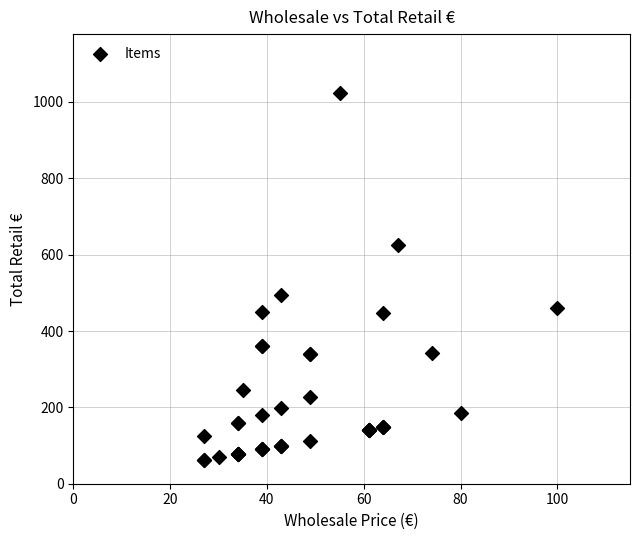

What Y value in the scatter plot is closest to 543?

495